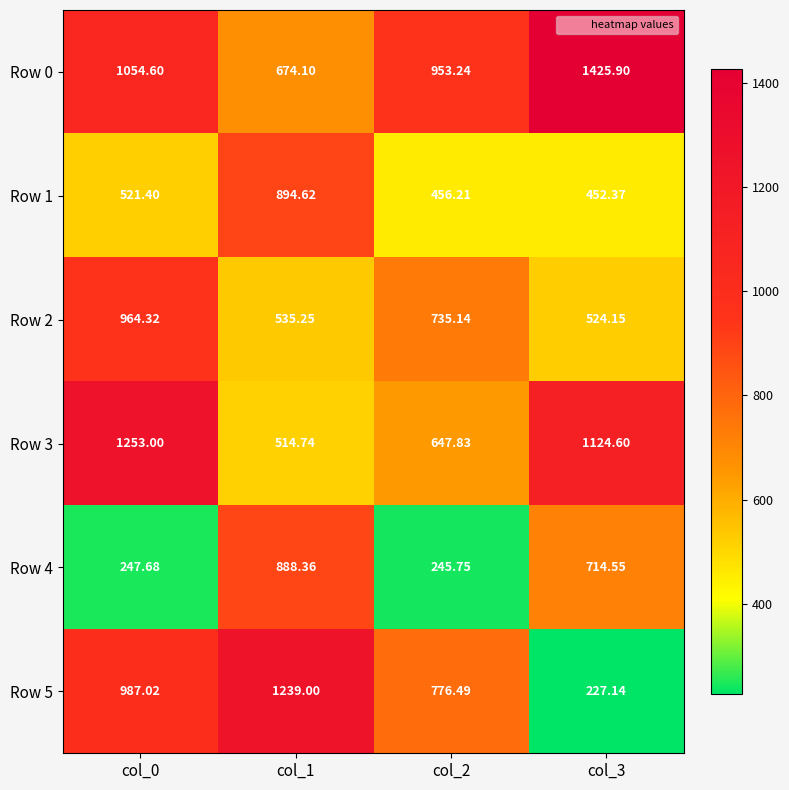

Which series has the widest spread of values?

Row 5